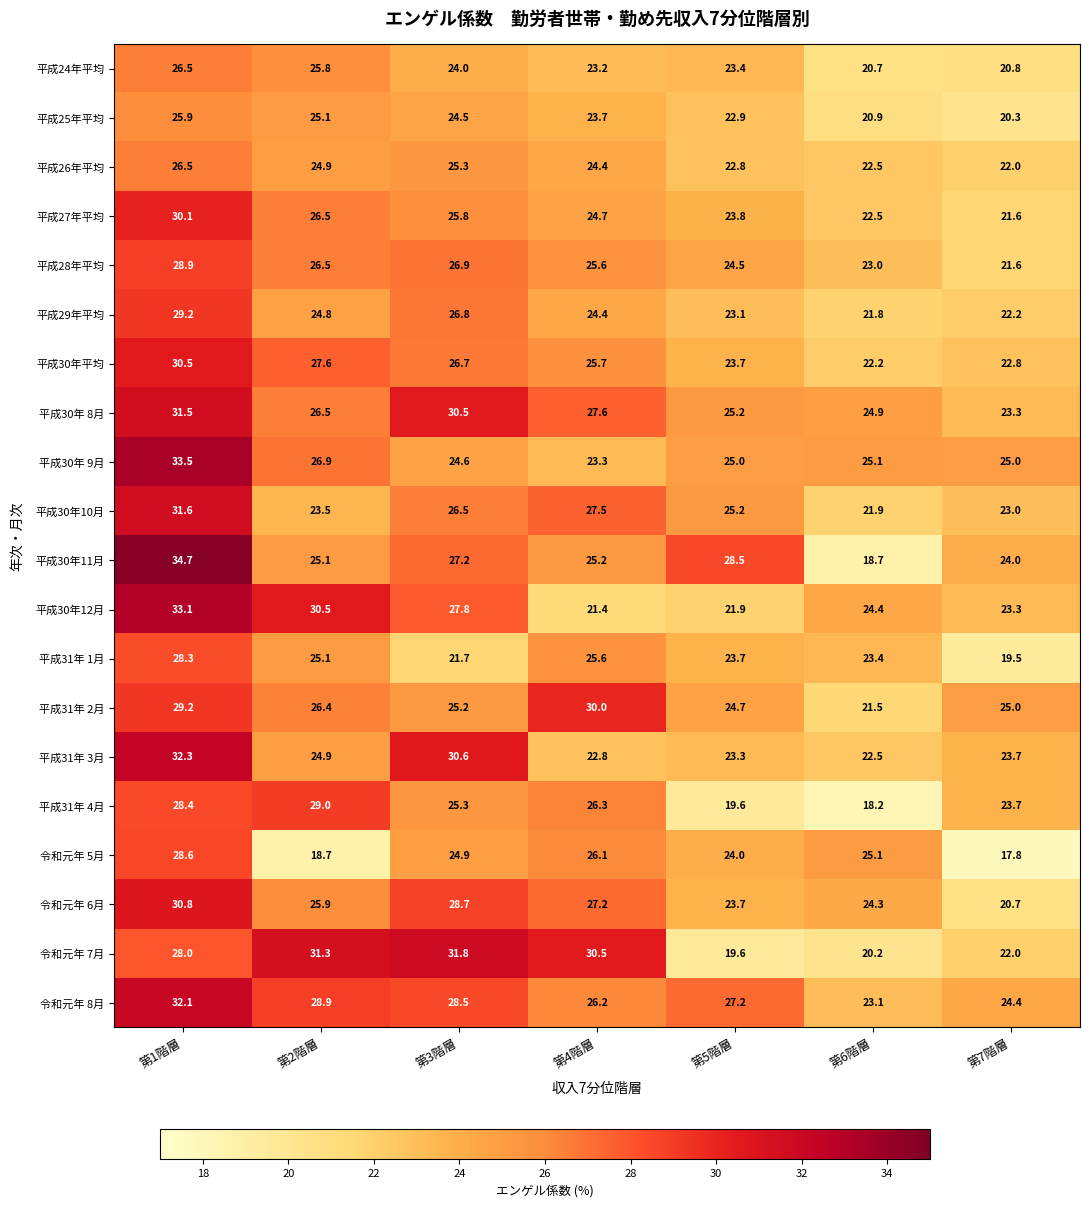

Rank the categories by 平成29年平均 value from highest to lowest.

第1階層, 第3階層, 第2階層, 第4階層, 第5階層, 第7階層, 第6階層